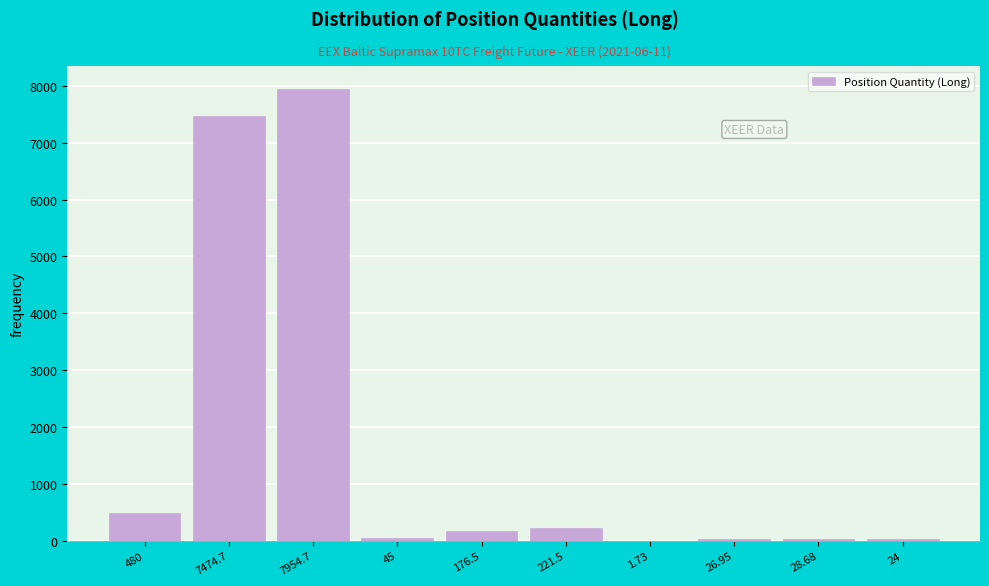

Which label corresponds to the largest value in the chart?

7954.7